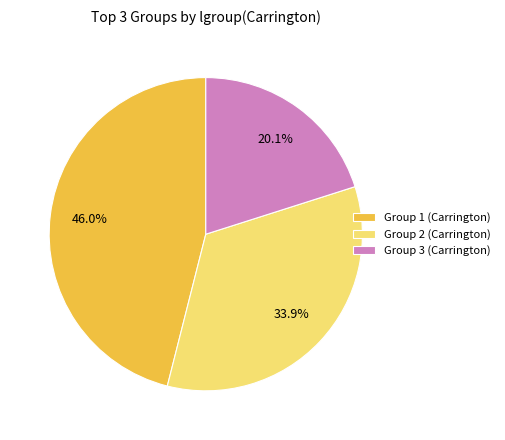

What percentage is NOT represented by Group 2 (Carrington)?

66.1%